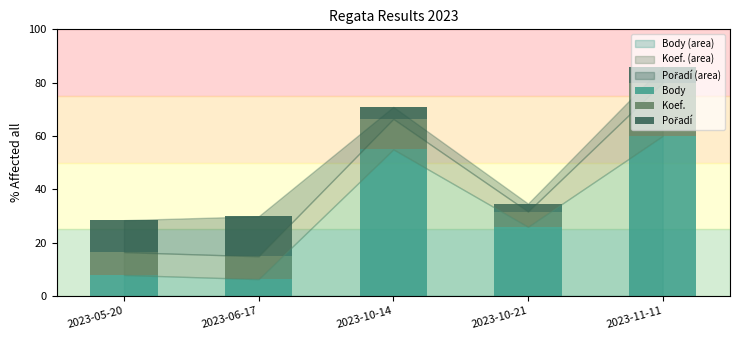

Are the bars grouped side by side (vs. stacked)?

No